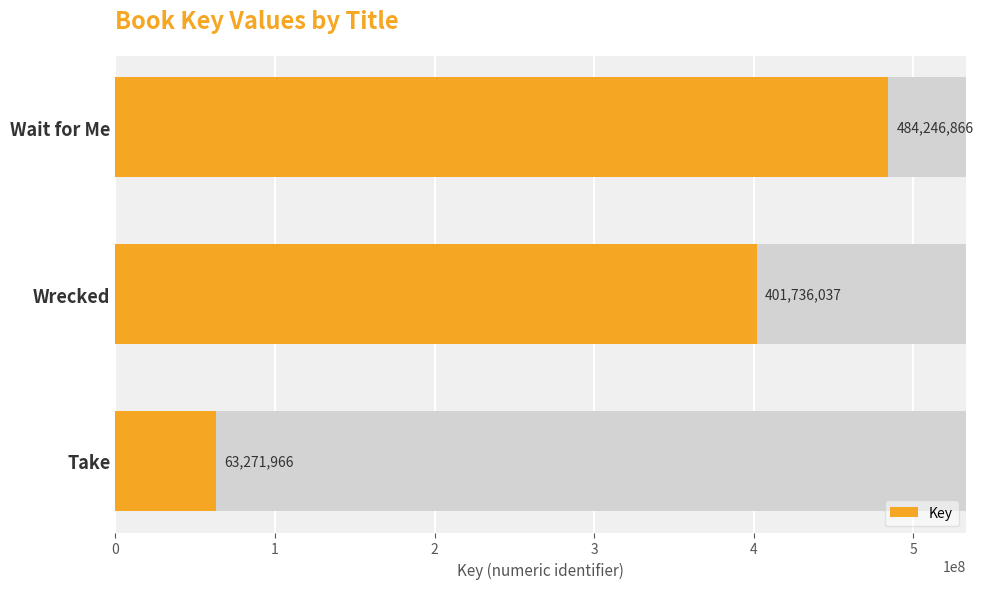

Does the chart contain any negative values?

No